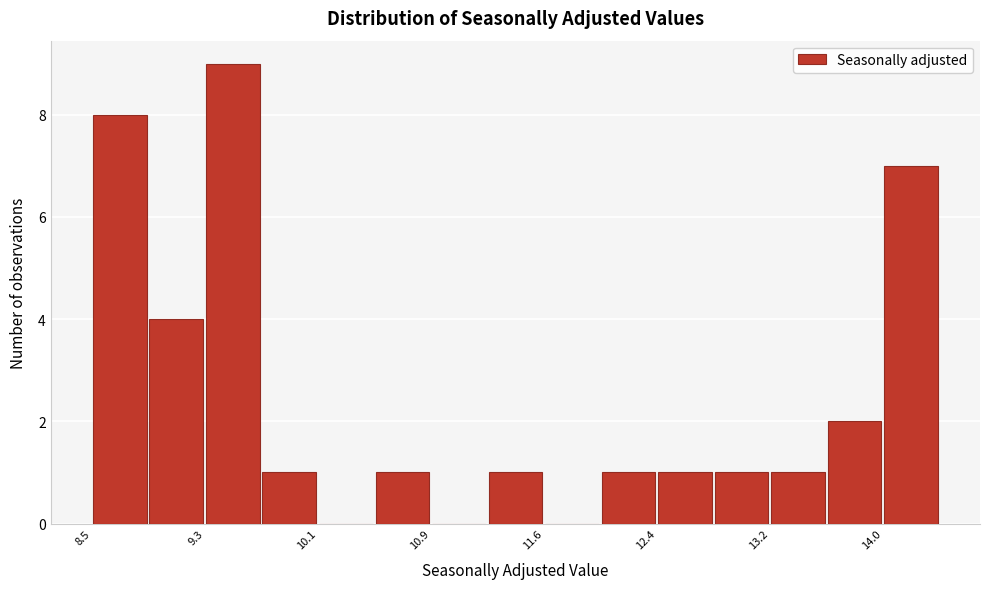

Around what value on the x-axis is the tallest bar? Give the approximate position of its centre, as read against the axis.

9.5